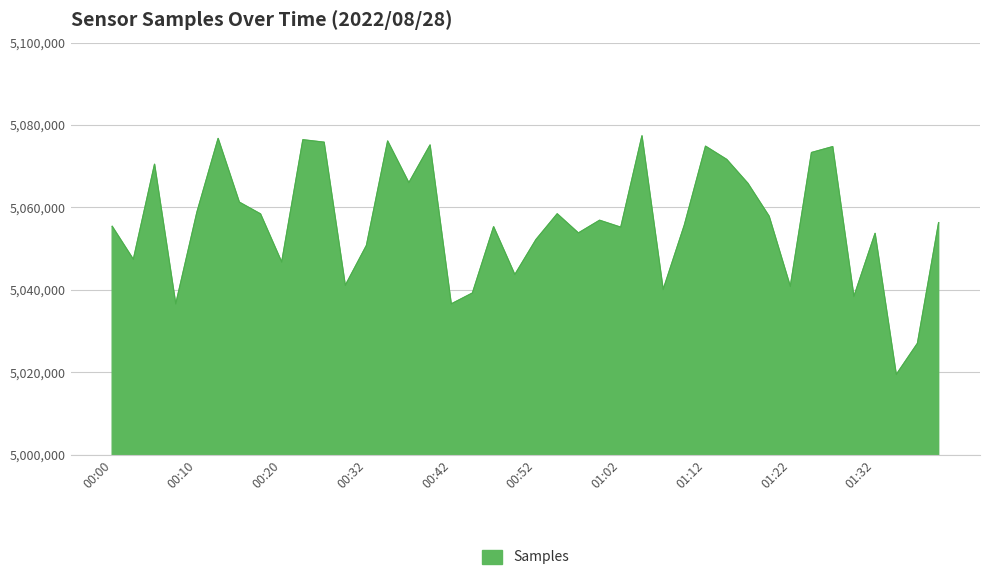

What is the greatest value displayed?

5077371